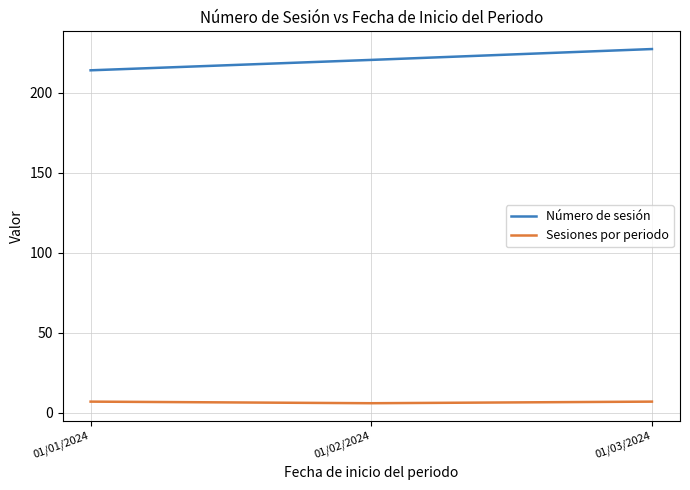

At 01/01/2024, list the series in order from largest to smallest.

Número de sesión, Sesiones por periodo